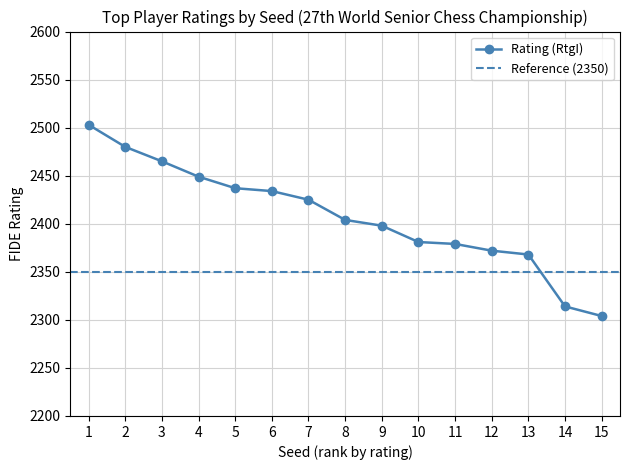

Reading left to right, transcribe all the data shown in this chart.

1=2503	2=2480	3=2465	4=2449	5=2437	6=2434	7=2425	8=2404	9=2398	10=2381	11=2379	12=2372	13=2368	14=2314	15=2304